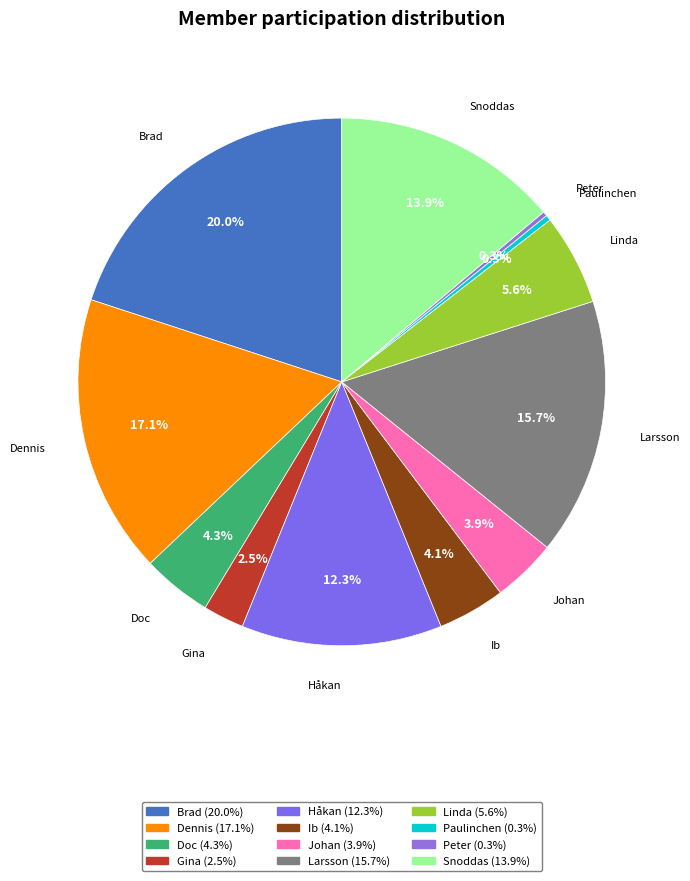

How much of the chart is everything except Dennis?

82.9%